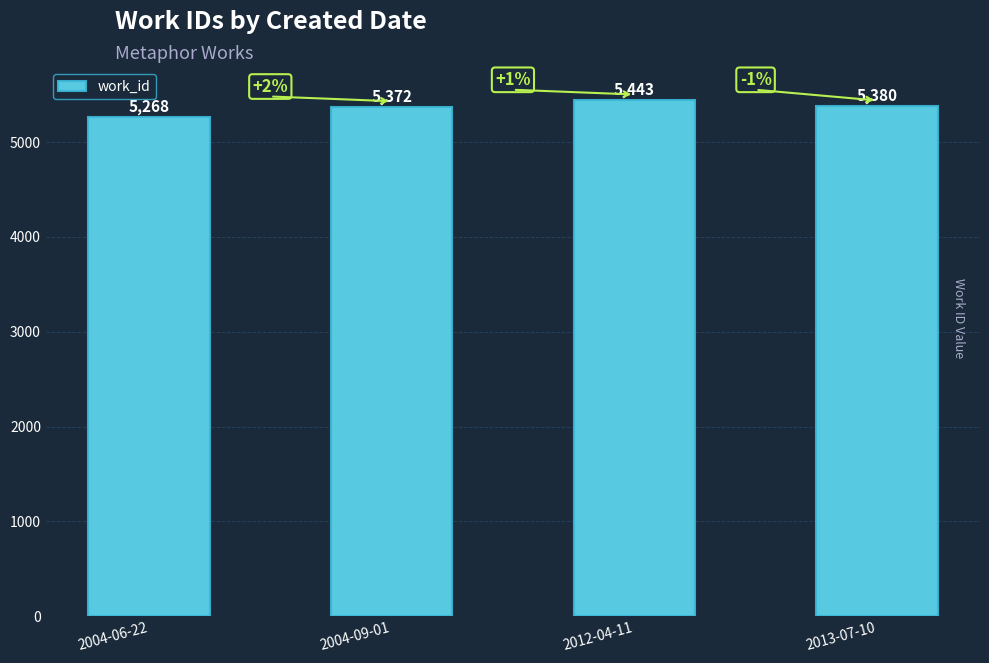

Is it true that the value at 2013-07-10 is 5380?

True